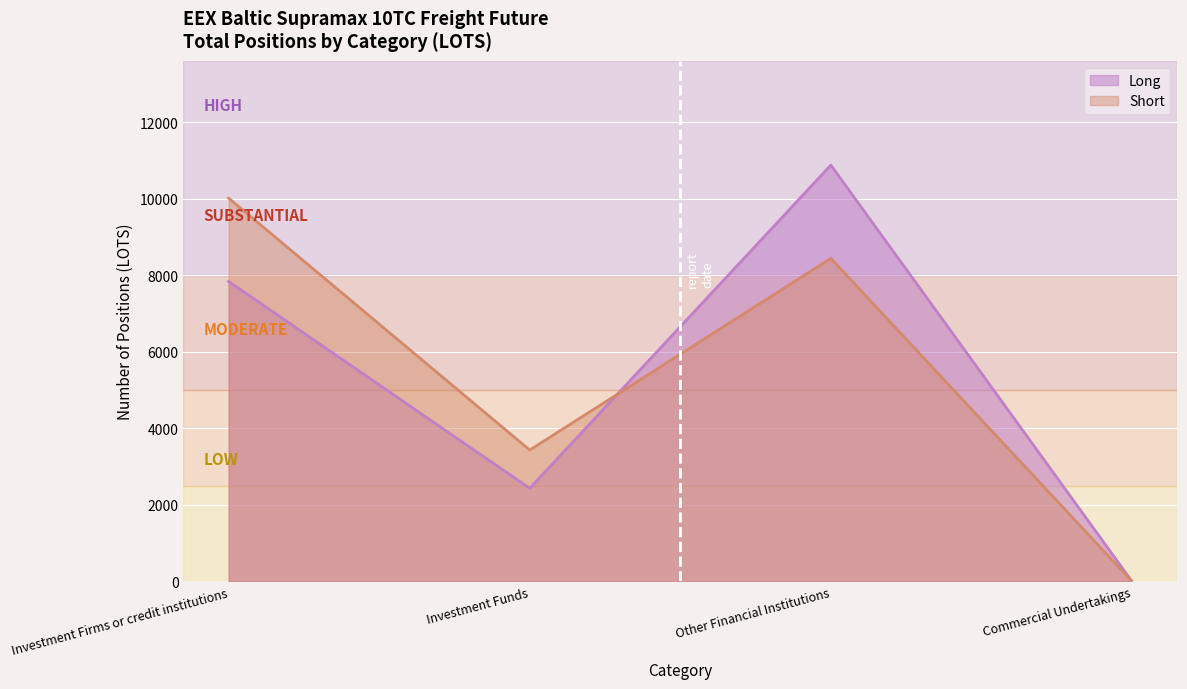

Where does the Long series first go above 7838?

Other Financial Institutions